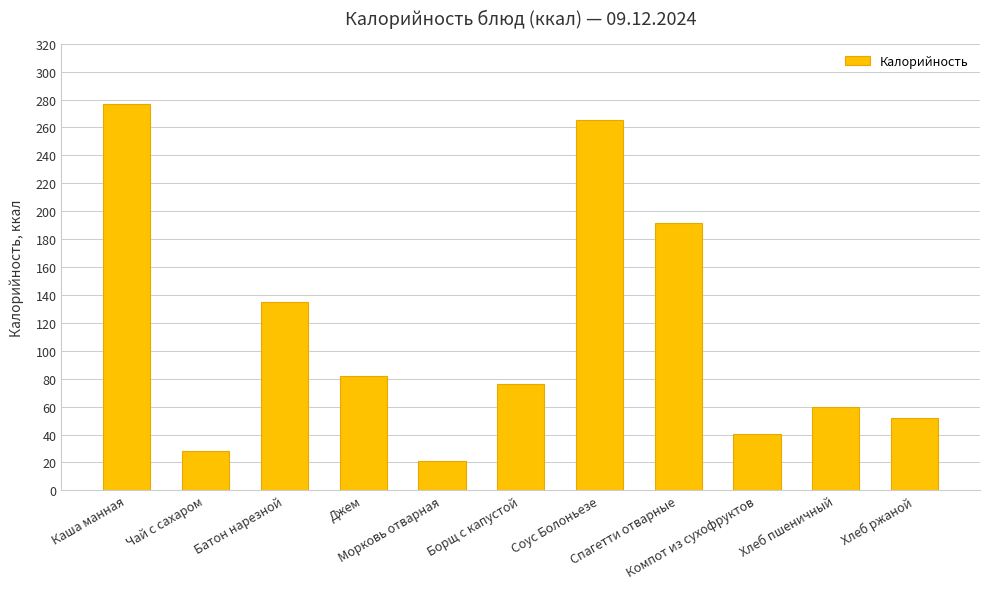

What value does the data have at Хлеб ржаной?

52.2